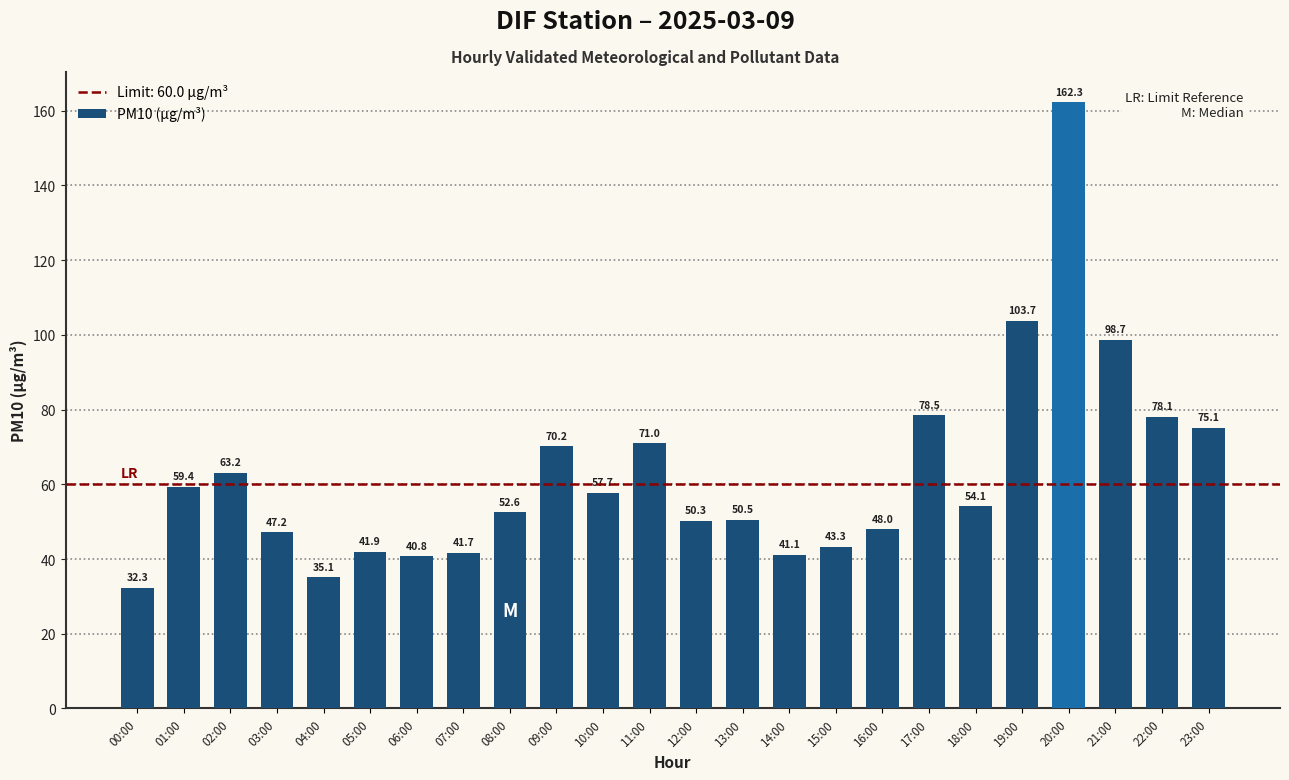

What is the maximum value shown in the chart?

162.3